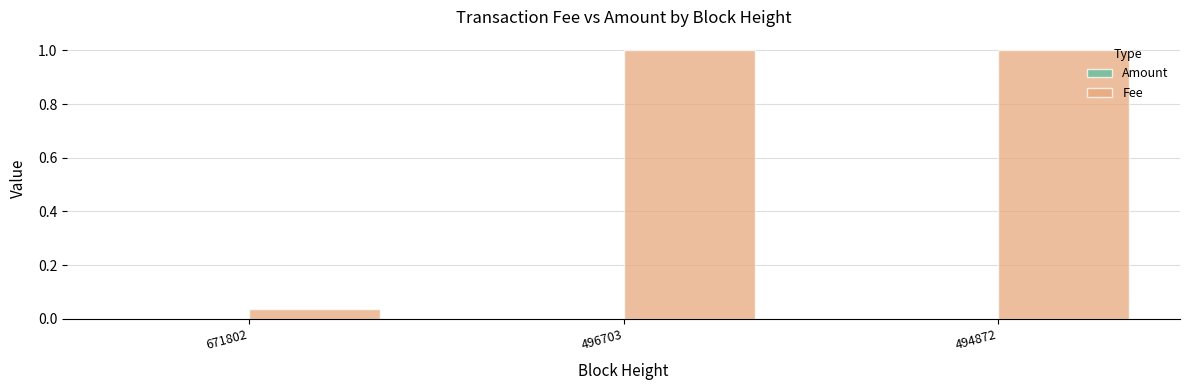

How many categories are shown in the chart?

3